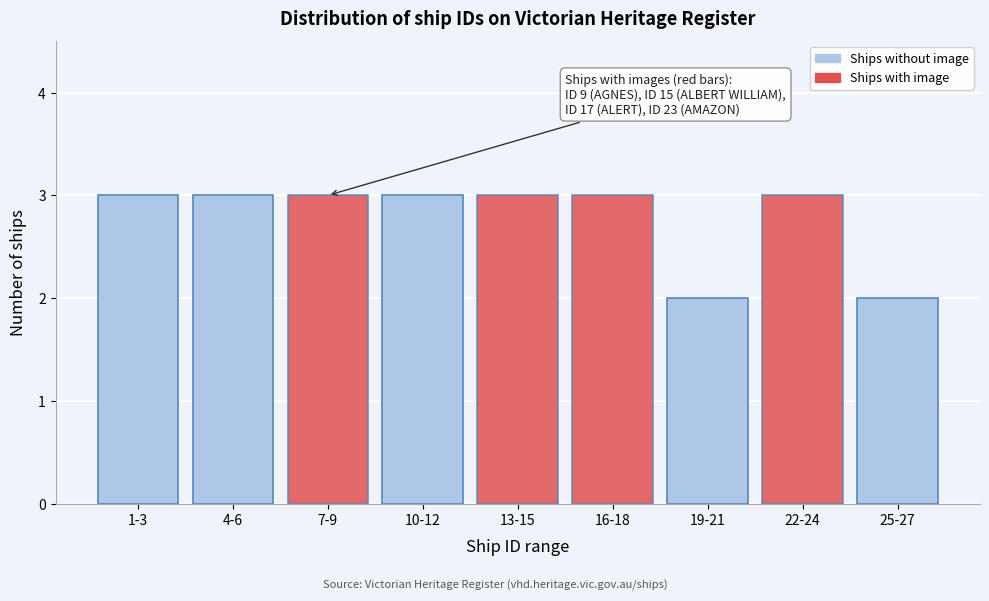

Reading left to right, extract all data points from this chart.

3	3	3	3	3	3	2	3	2